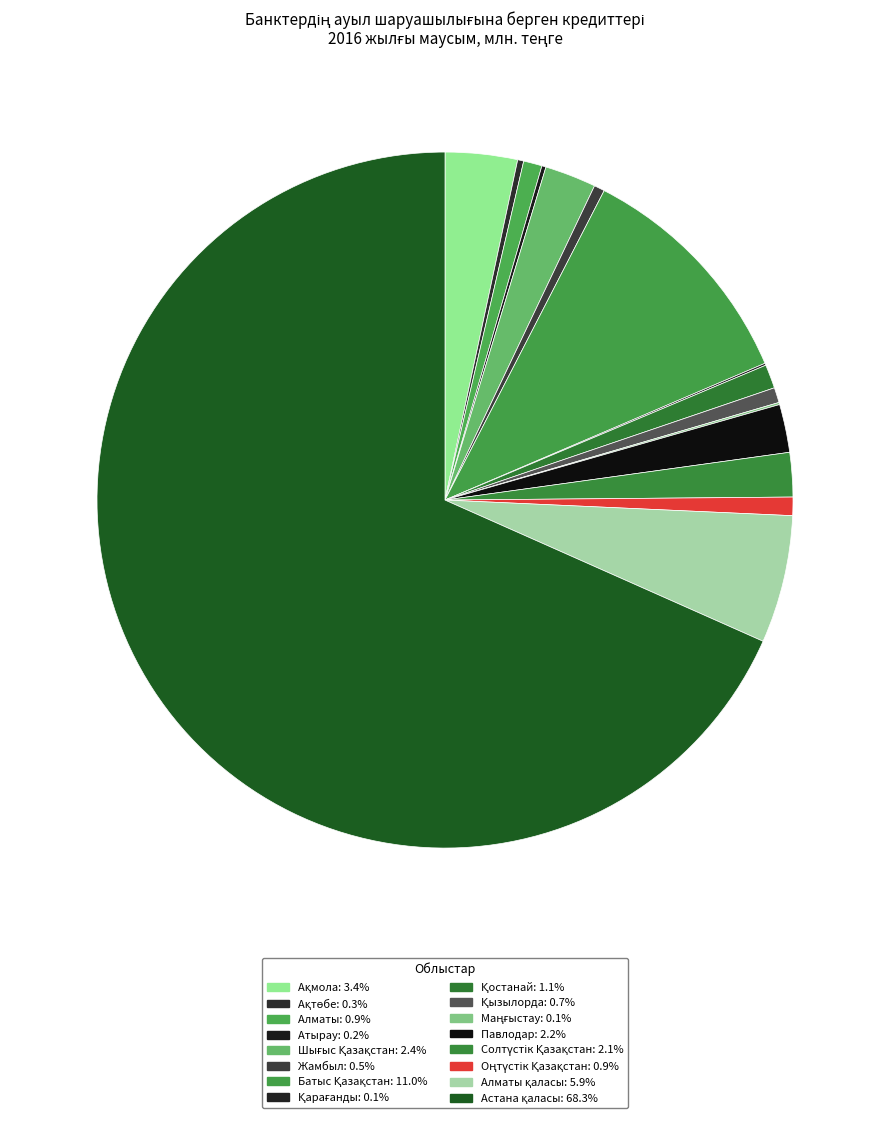

To the nearest percent, what is the difference between the largest and smallest slice percentages?

68%